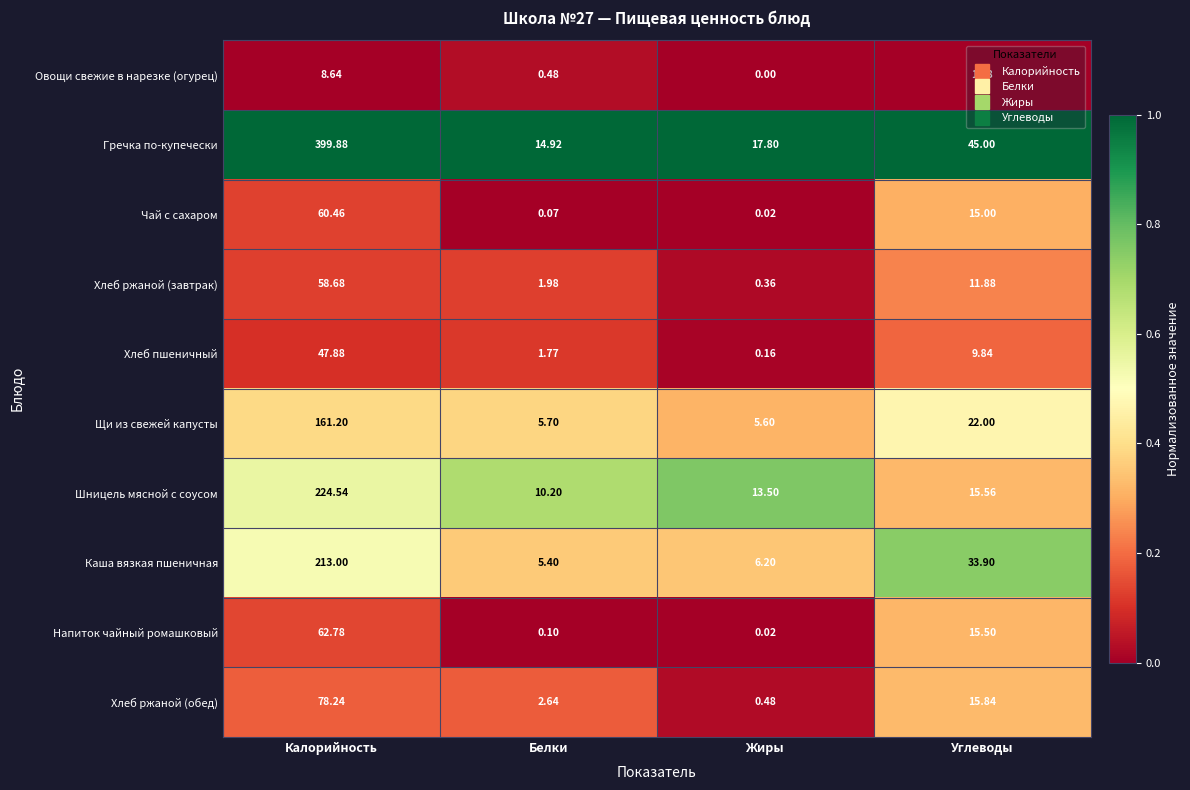

Where is Щи из свежей капусты nearest to the value 83?

Углеводы